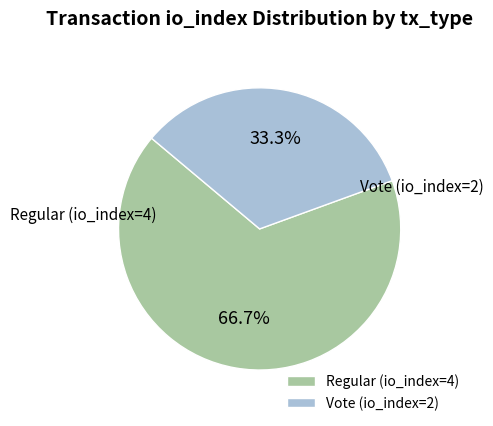

The Regular (io_index=4) slice represents 77% of the pie. True or false?

False